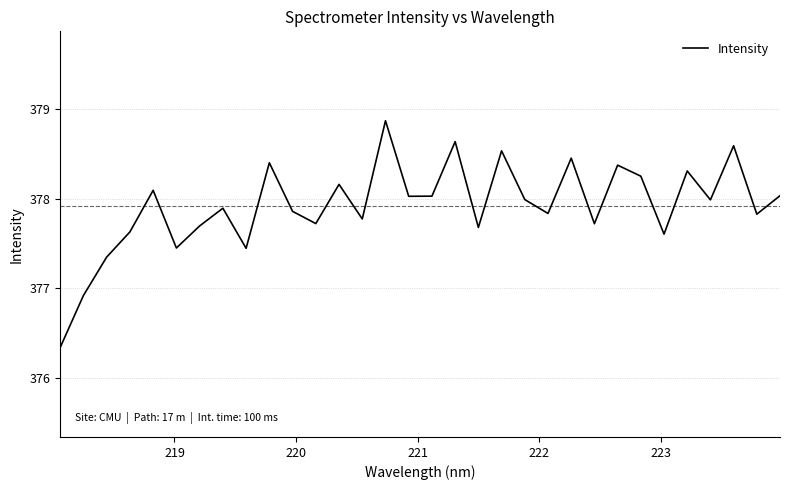

What is the minimum value shown in the chart?

376.3